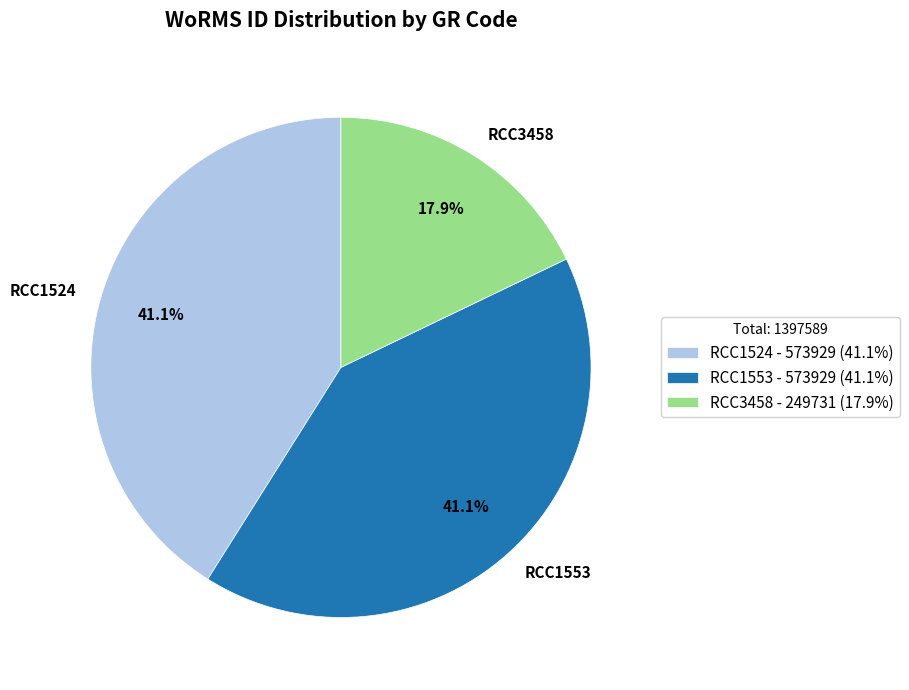

To the nearest percent, what is the difference between the RCC1553 and RCC3458 slice percentages?

23%